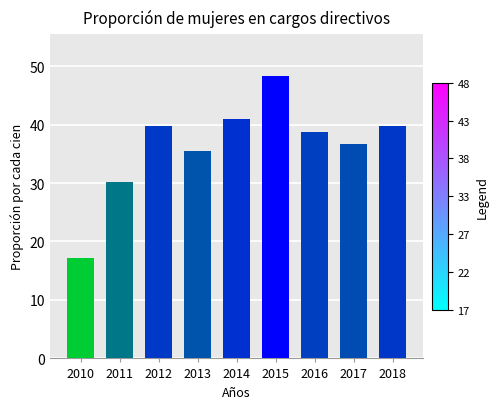

Approximately how many times larger is the value at 2013 compared to 2010?

2.1